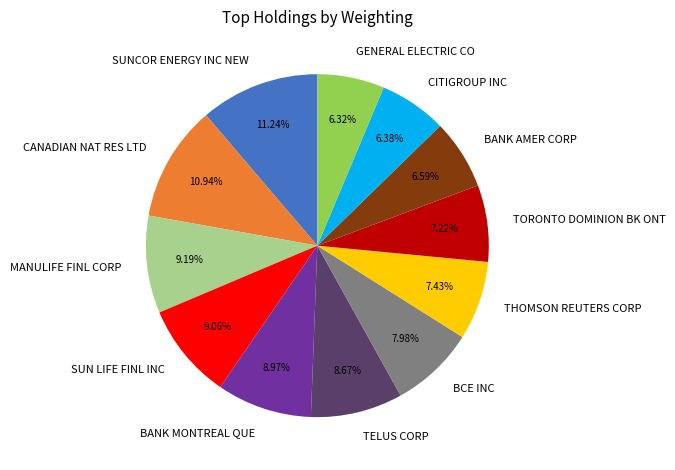

Does any single category account for the majority?

No